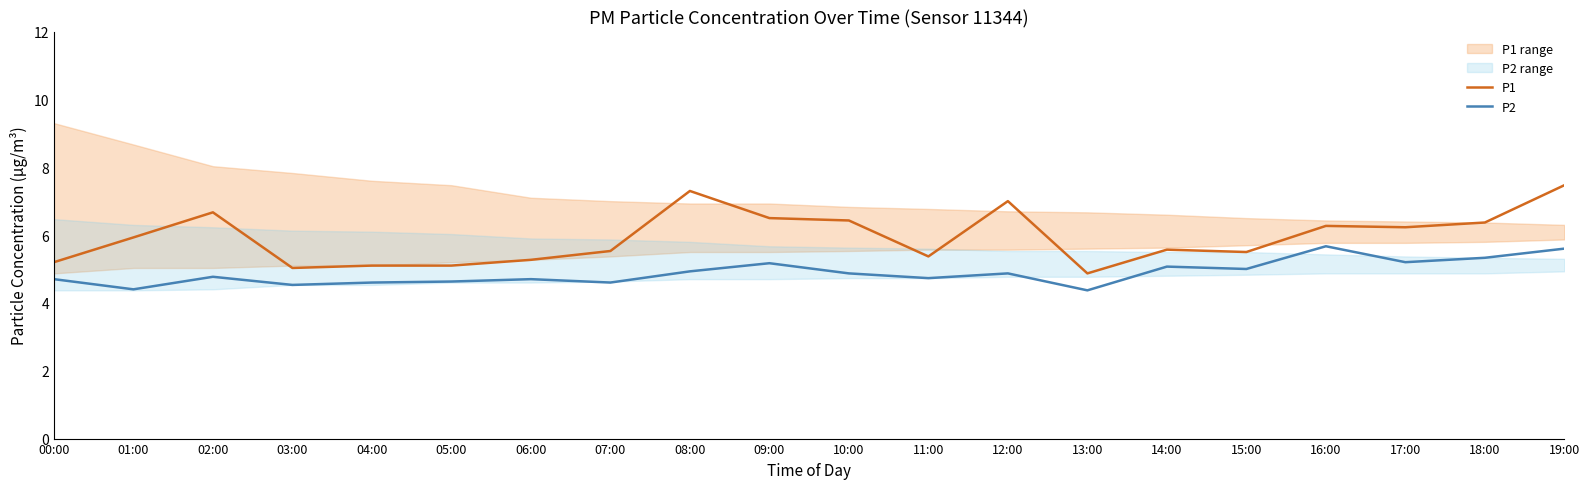

At which category is the sum across all series the highest?

19:00